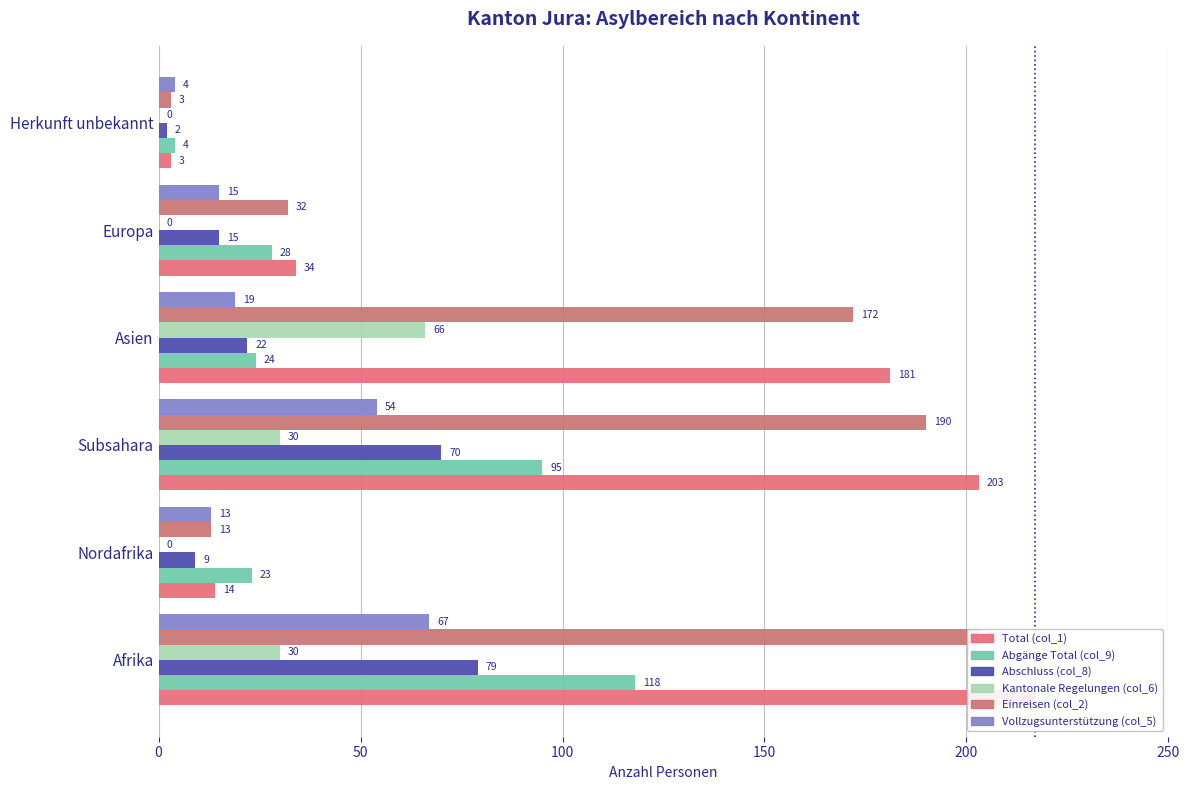

Which series changed the most between Nordafrika and Asien?

Total (col_1)